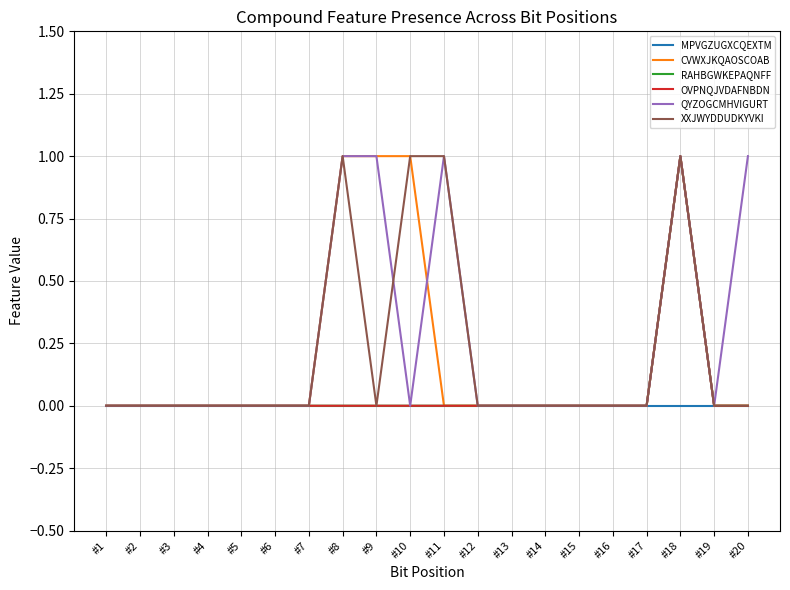

How many lines are shown in the chart?

6